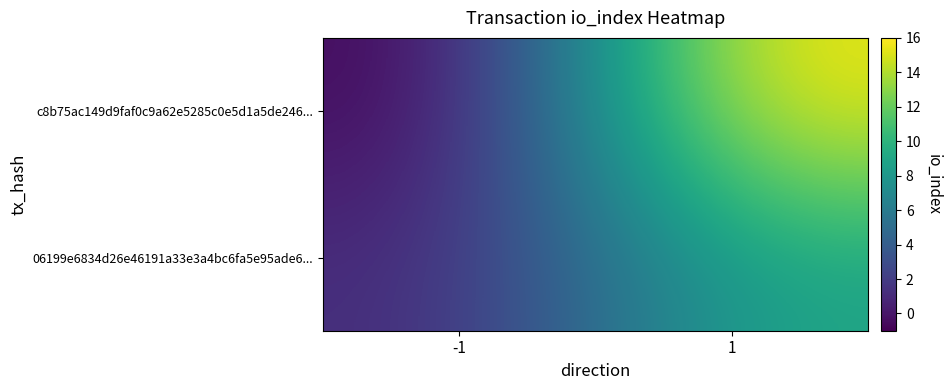

Count the number of categories in the chart.

2